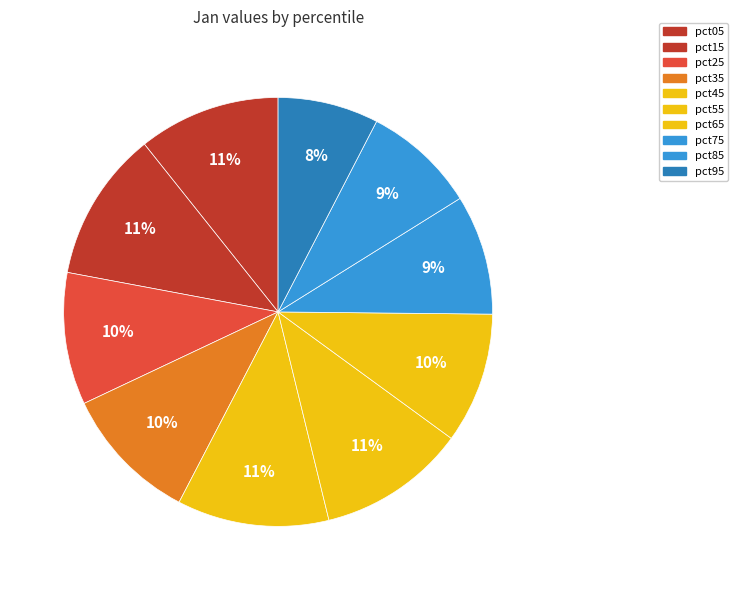

What is the ratio of the value at pct15 to the value at pct85?

1.3